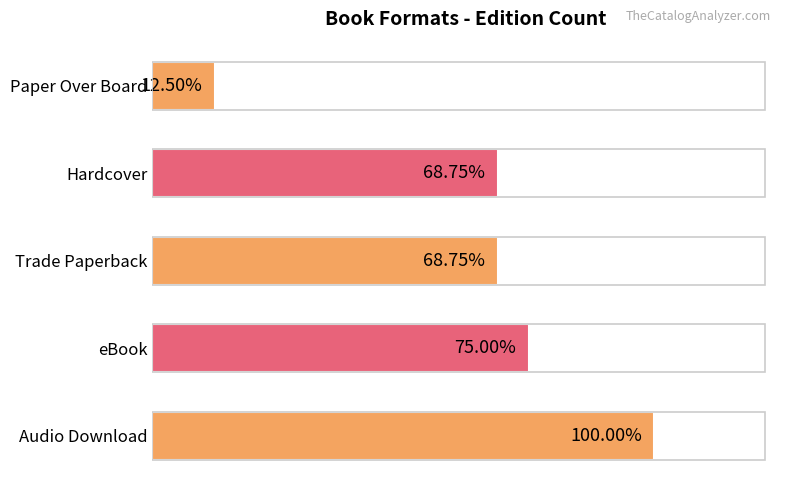

Does the chart contain stacked bars?

No